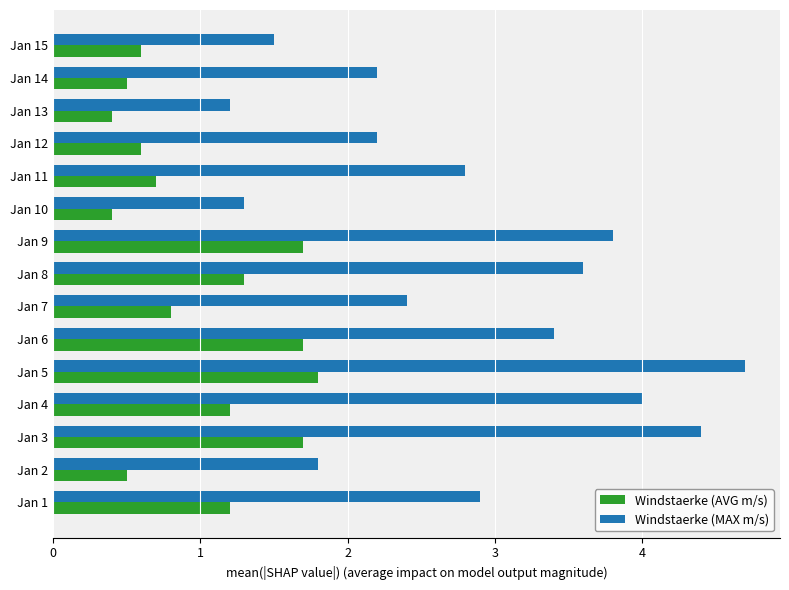

Which series has the widest spread of values?

Windstaerke (MAX m/s)